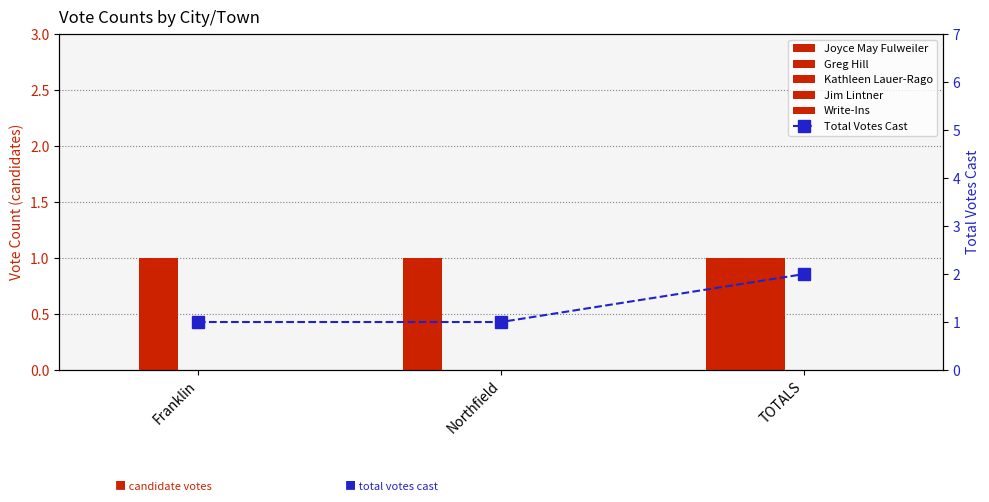

How many categories are shown in the chart?

3